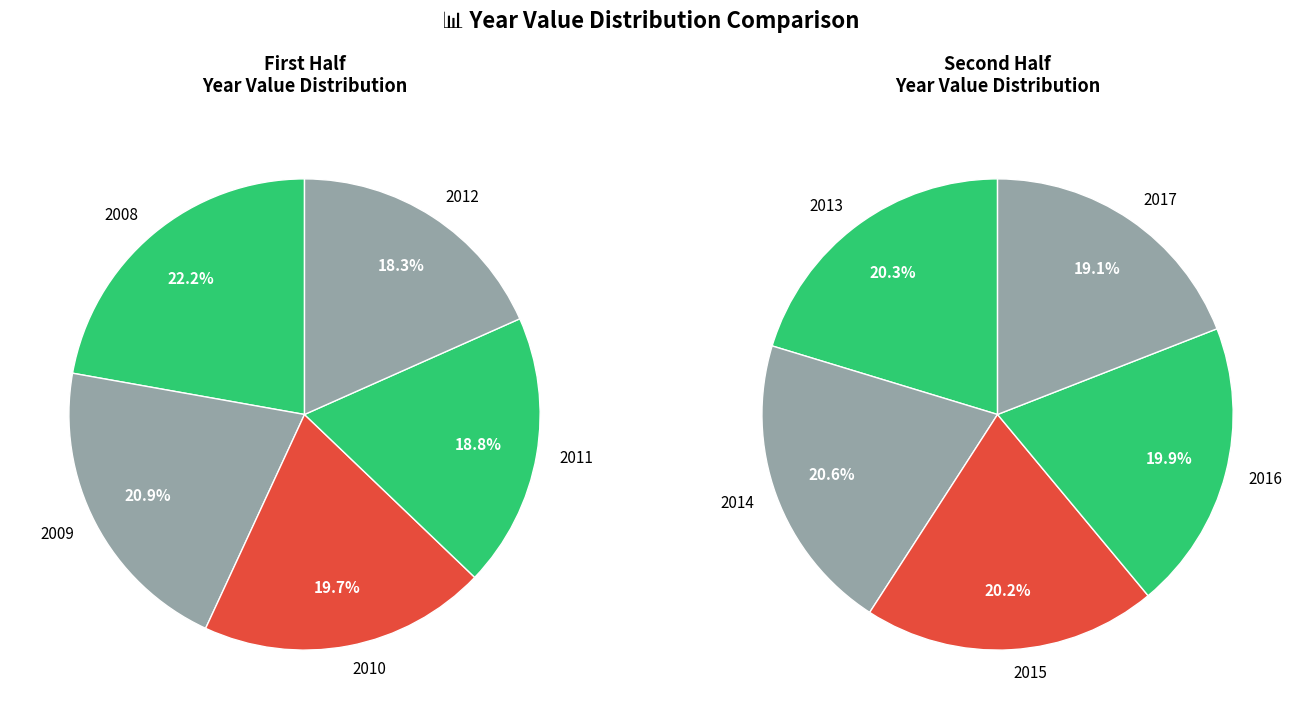

To the nearest percent, what is the difference between the 2008 and 2017 slice percentages?

3%